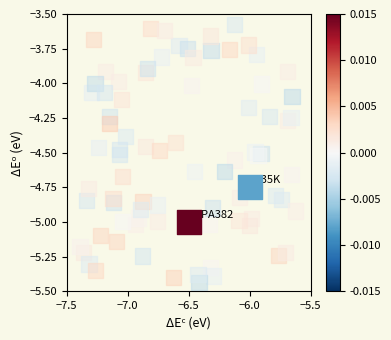

Where is the data nearest to the value -4?

−6.0